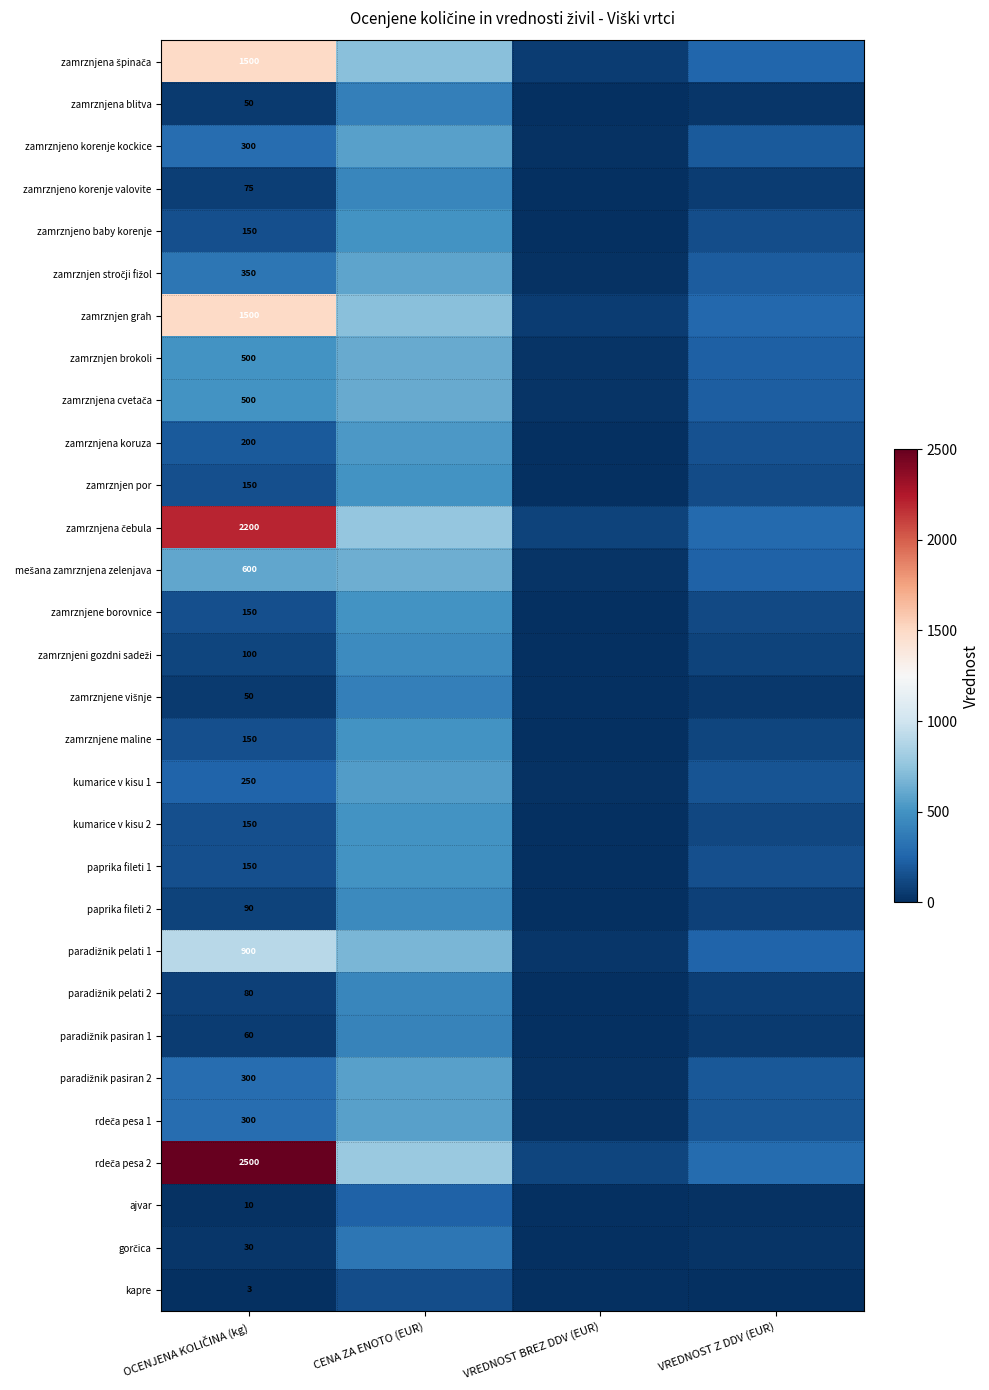

What is the difference between the highest and lowest values at OCENJENA KOLIČINA (kg)?

2497.0